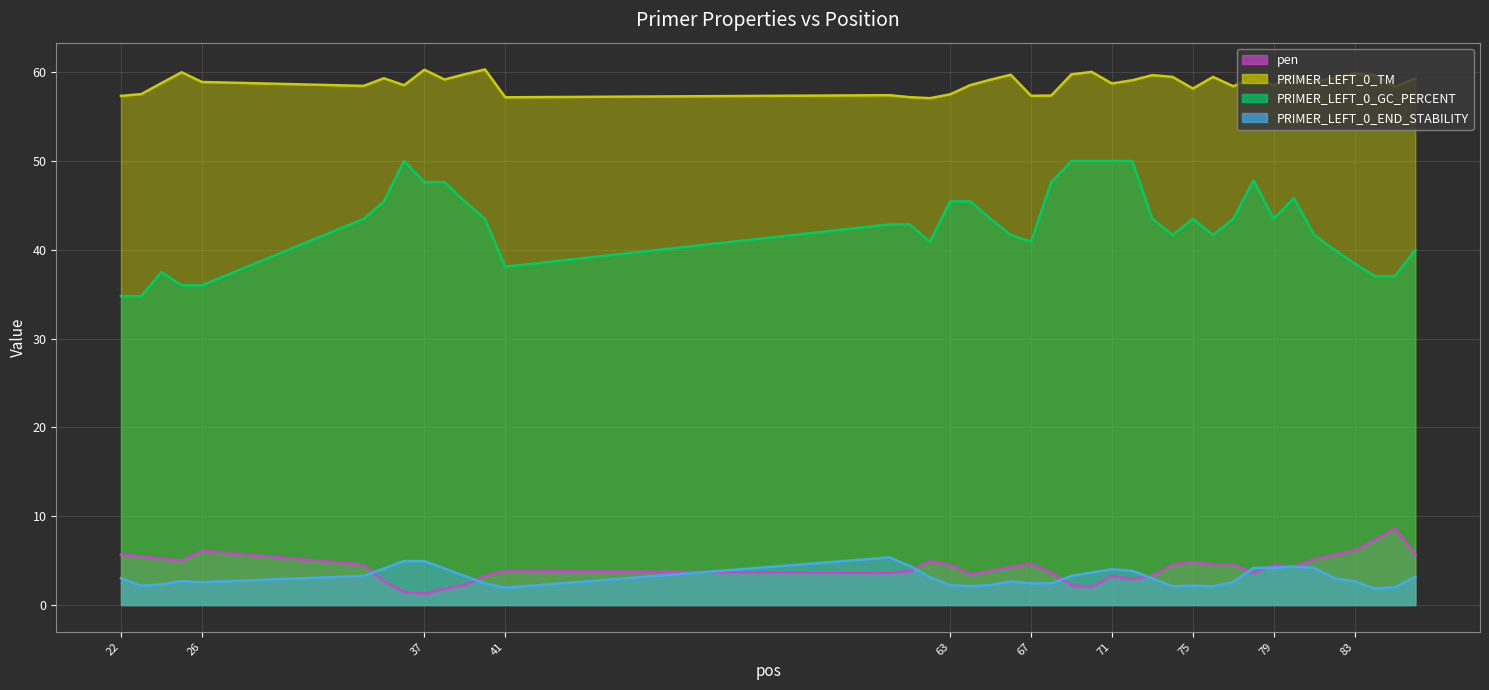

What is the total value across all series at 24?

103.8